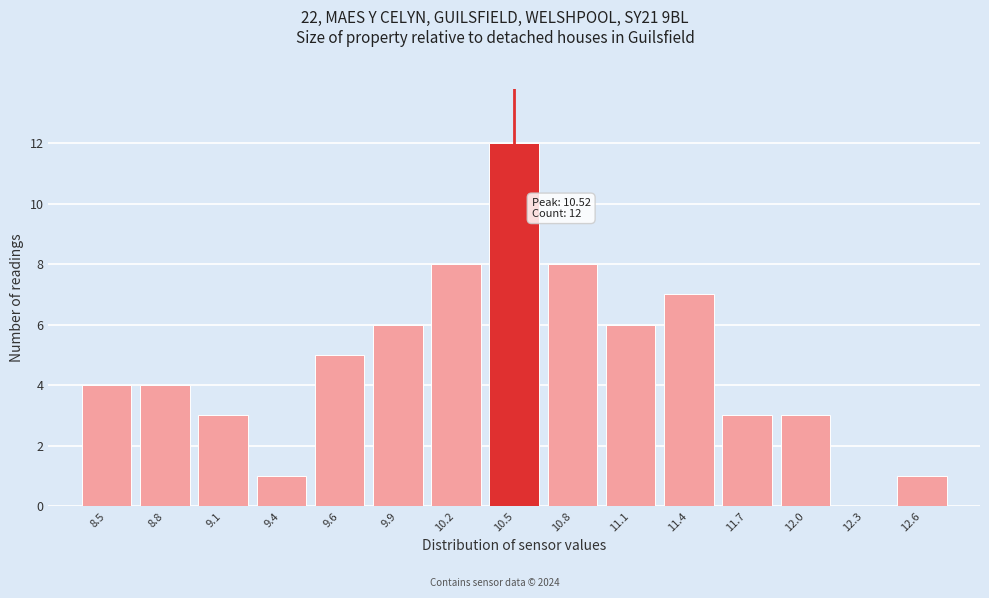

Reading left to right, list all the values displayed in this chart.

8.5=4	8.8=4	9.1=3	9.4=1	9.6=5	9.9=6	10.2=8	10.5=12	10.8=8	11.1=6	11.4=7	11.7=3	12.0=3	12.3=0	12.6=1